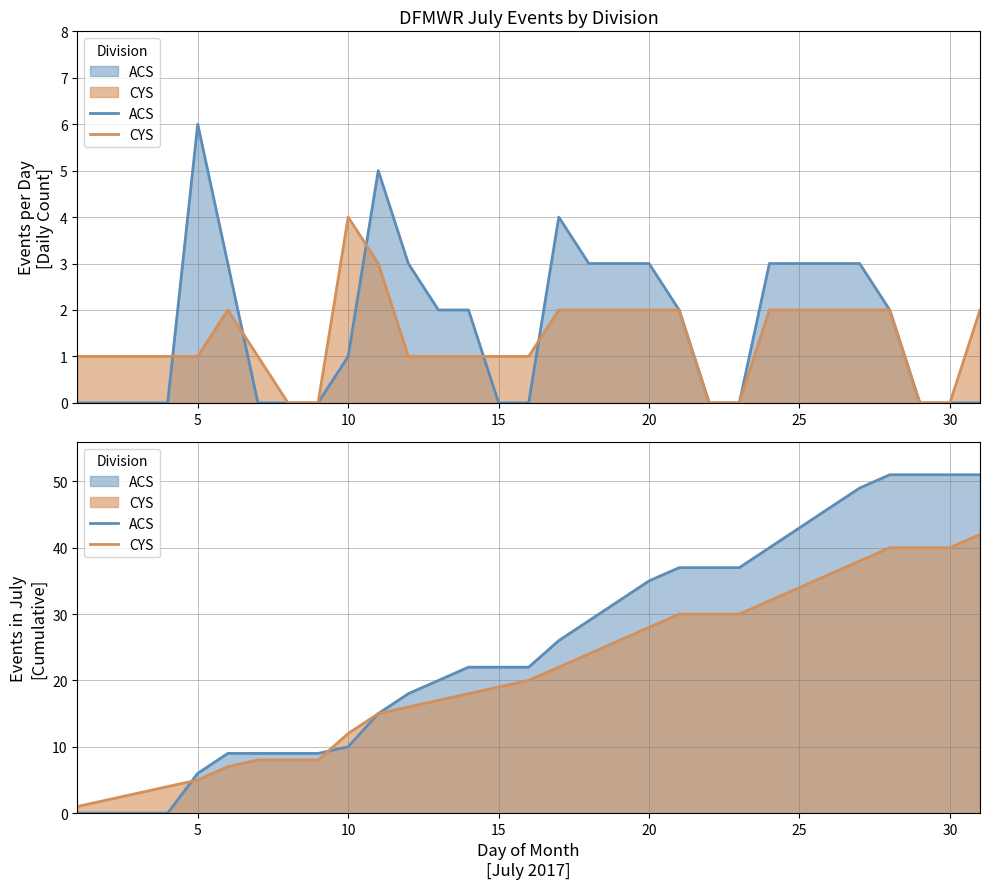

What is the difference between the maximum and minimum values in the ACS series?

51